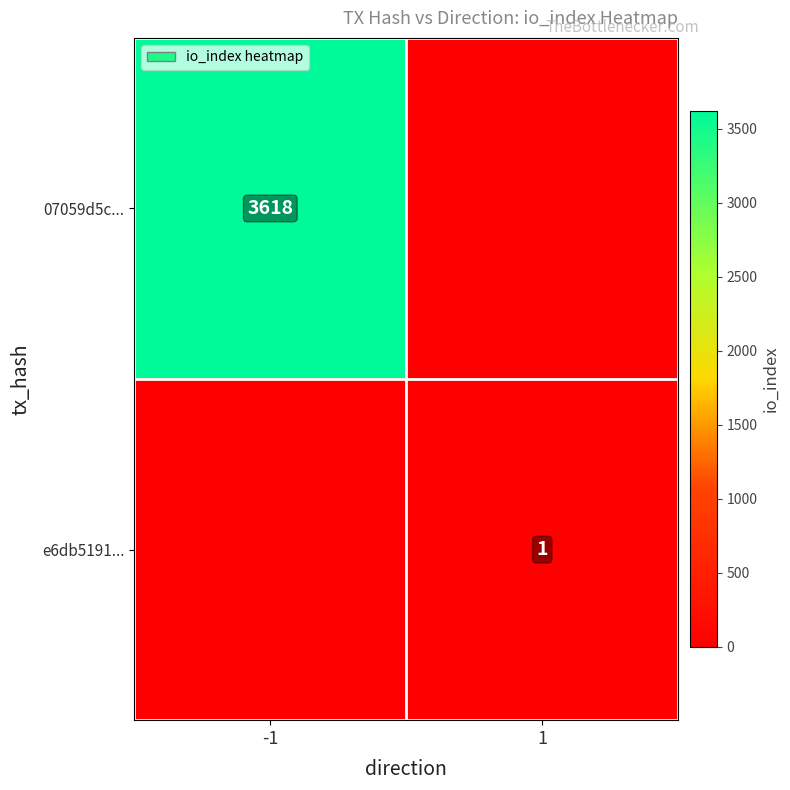

Is it true that 07059d5c... equals 771 at -1?

False